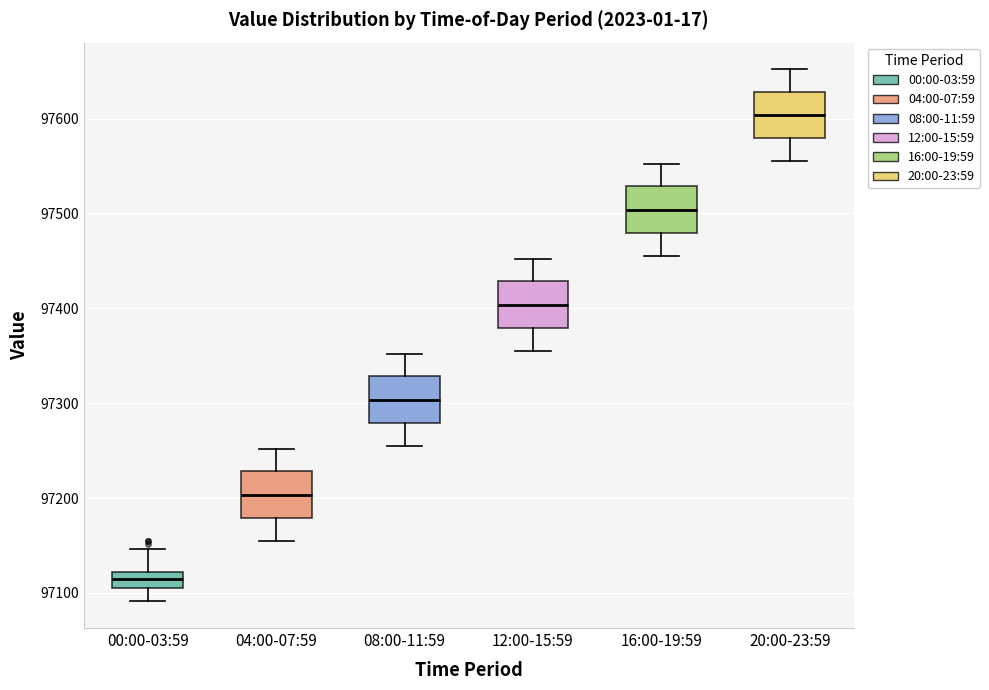

Where does the lower whisker of the box for 12:00-15:59 end on the y-axis? The values are not printed on the chart, so give them approximately, as read against the axis.

97360